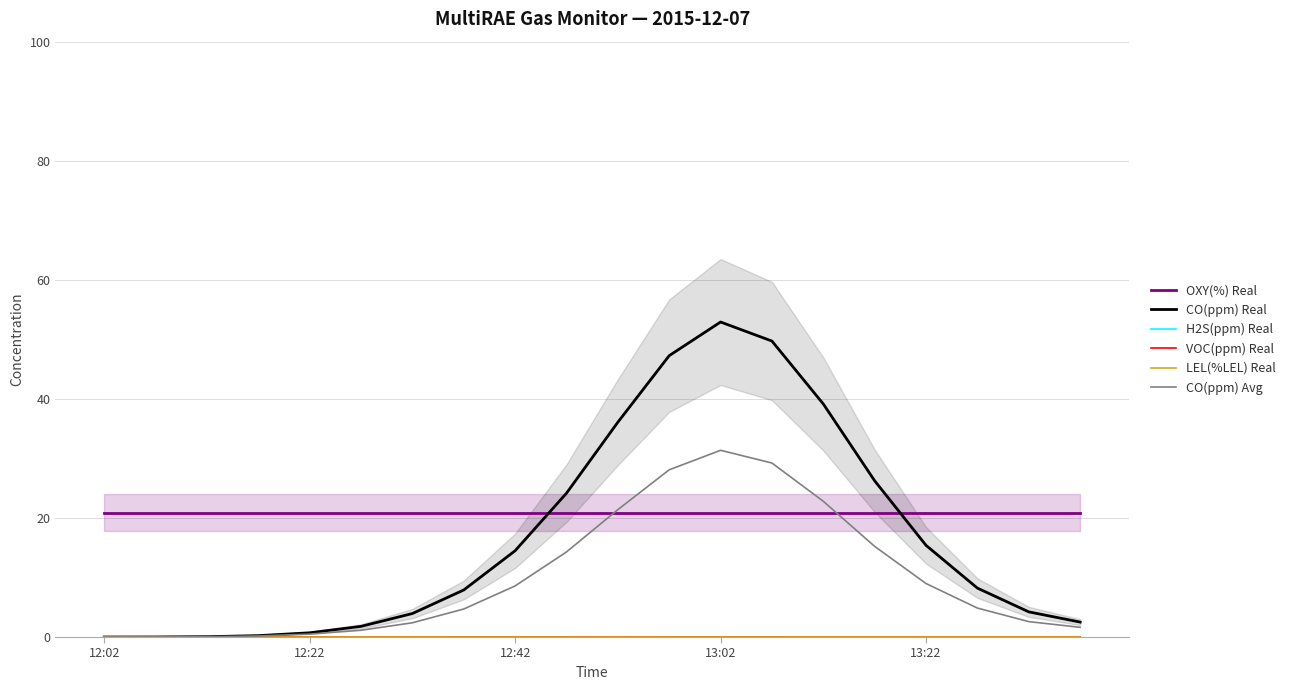

Is the value of CO(ppm) Avg at 17 greater than the value of OXY(%) Real at 6?

No